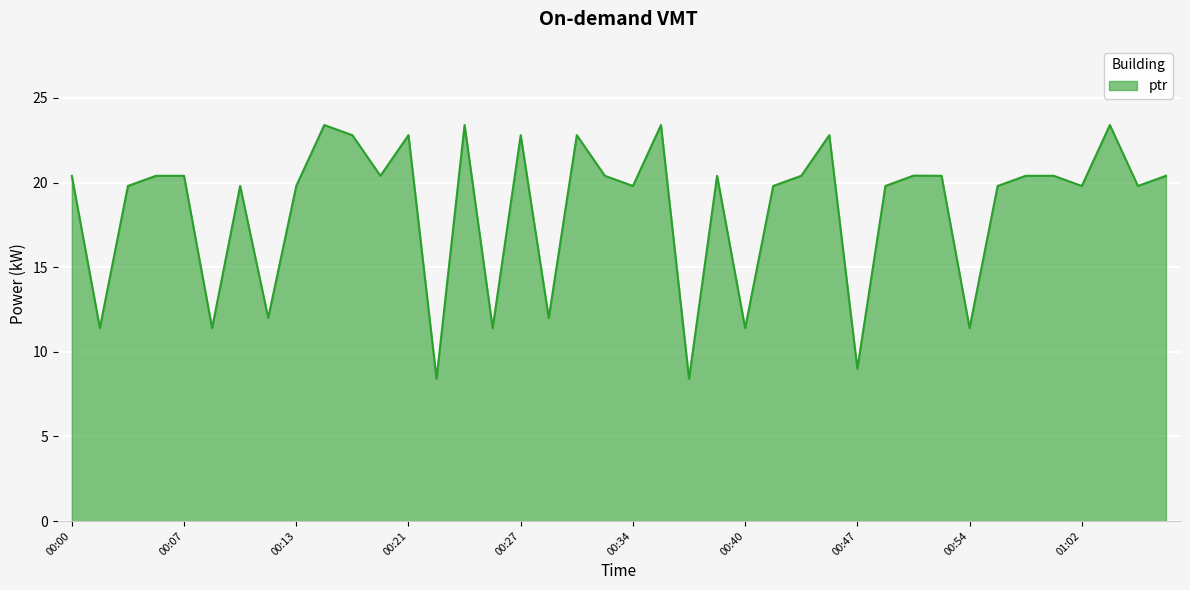

What is the difference between the maximum and minimum values?

15.0